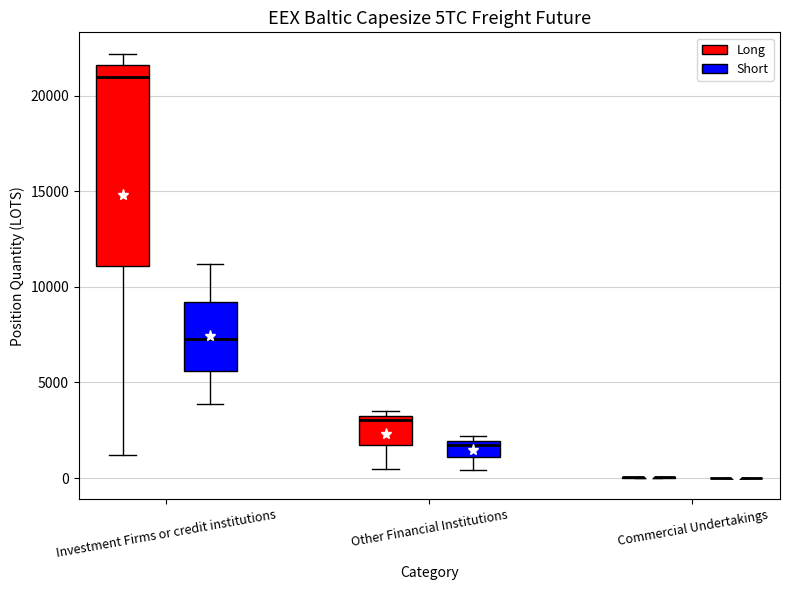

Reading left to right, read every box against the y-axis: the position of its median line, the range the box covers, and the ends of its whiskers. The values are not printed on the chart, so give them approximately, as read against the axis.

Investment Firms or credit institutions (Long): median 21000, box 11000 to 21500, whiskers 1000 to 22000
Investment Firms or credit institutions (Short): median 7500, box 5500 to 9000, whiskers 4000 to 11000
Other Financial Institutions (Long): median 3000, box 1500 to 3500, whiskers 500 to 3500 (just above the box's upper edge)
Other Financial Institutions (Short): median 1500, box 1000 to 2000, whiskers 500 to 2000 (just above the box's upper edge)
Commercial Undertakings (Long): box collapsed to a line at 0, whiskers 0 to 0
Commercial Undertakings (Short): box collapsed to a line at 0, whiskers 0 to 0